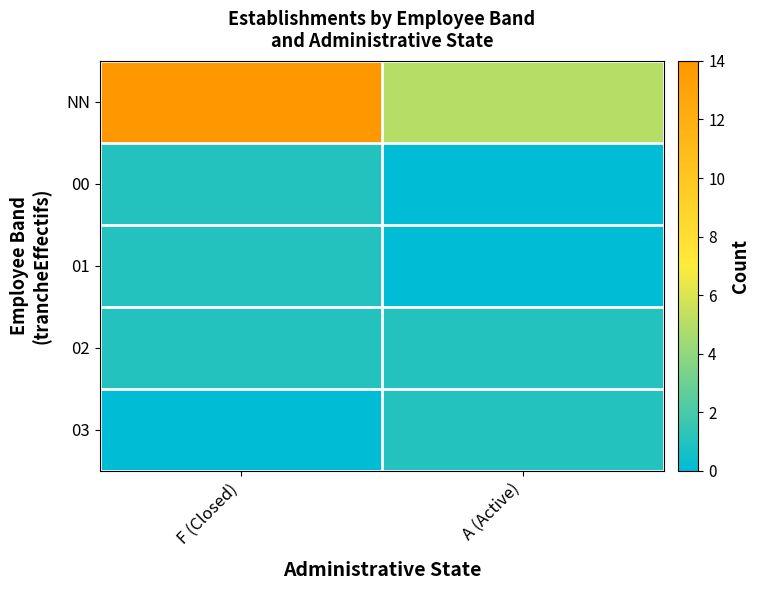

Which series has the largest total across all categories?

NN